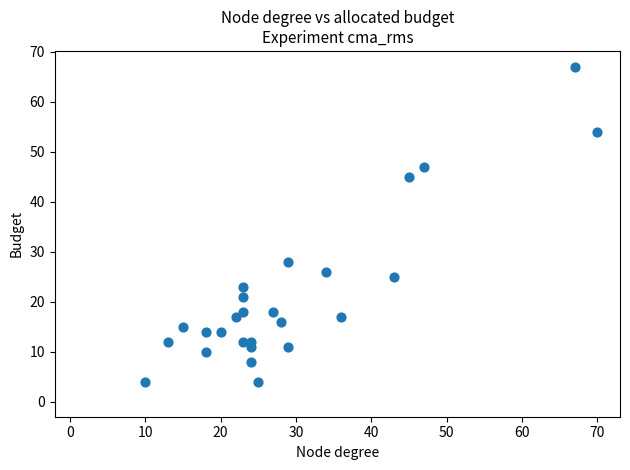

What is the range of X values (max minus min)?

60